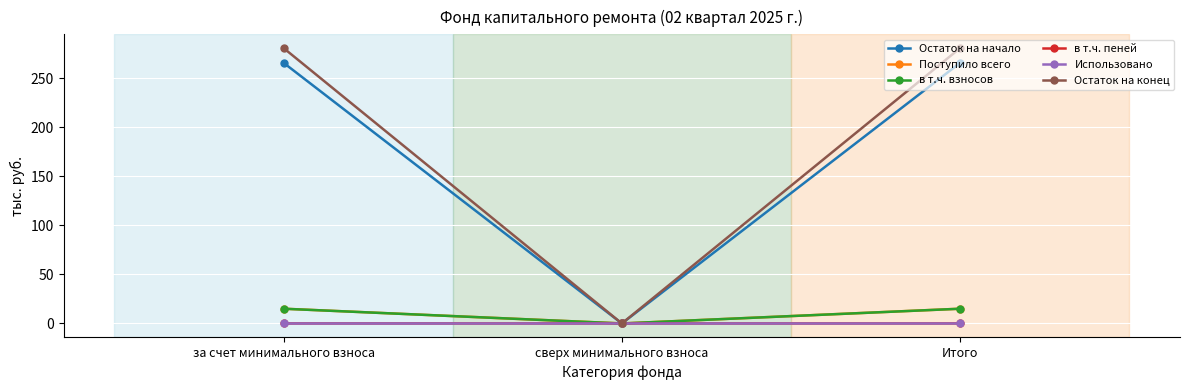

What is the difference between the highest and lowest values at за счет минимального взноса?

281.0